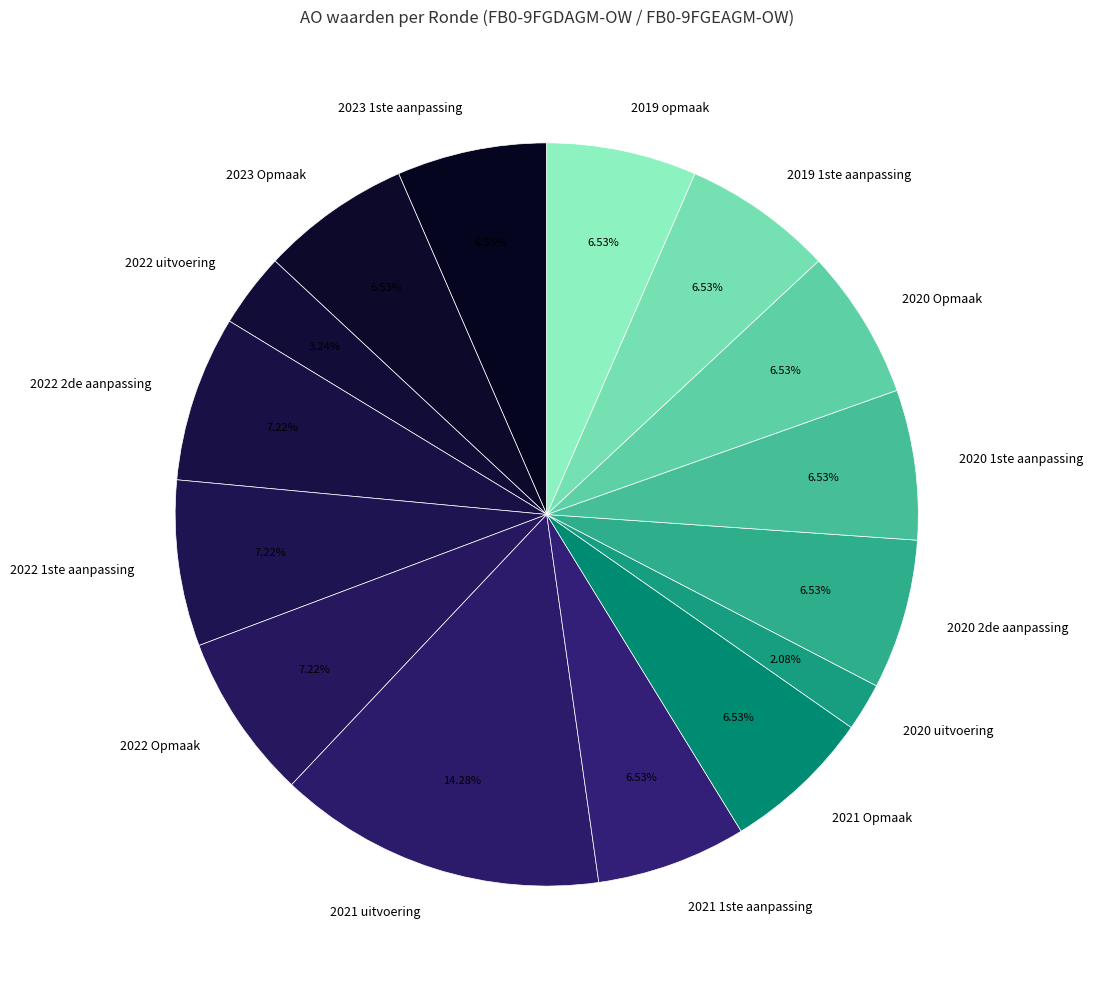

What is the largest slice in the pie chart?

2021 uitvoering